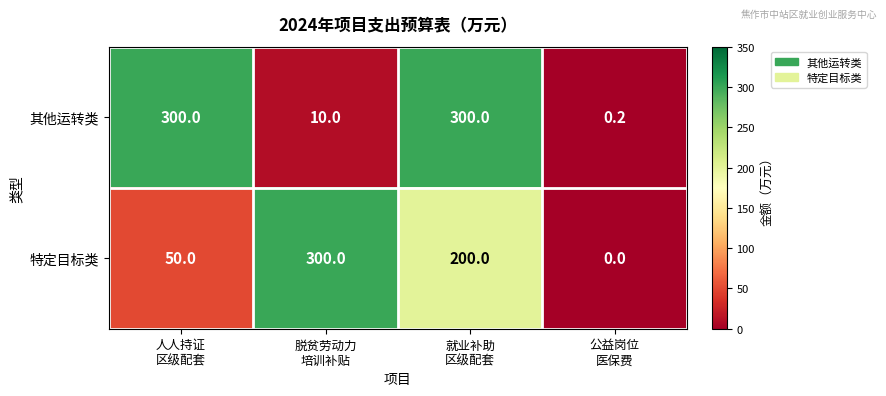

What is the greatest value displayed?

300.0